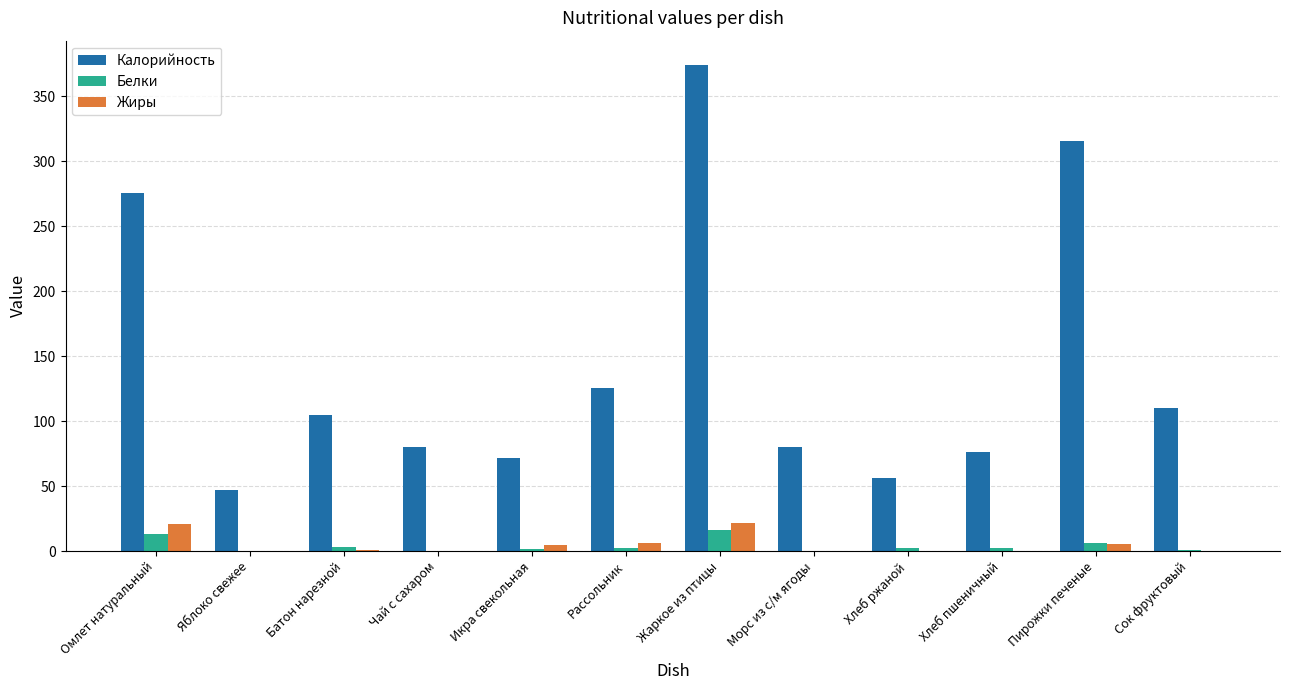

What is the difference between the Жиры values at Яблоко свежее and Пирожки печеные?

4.9